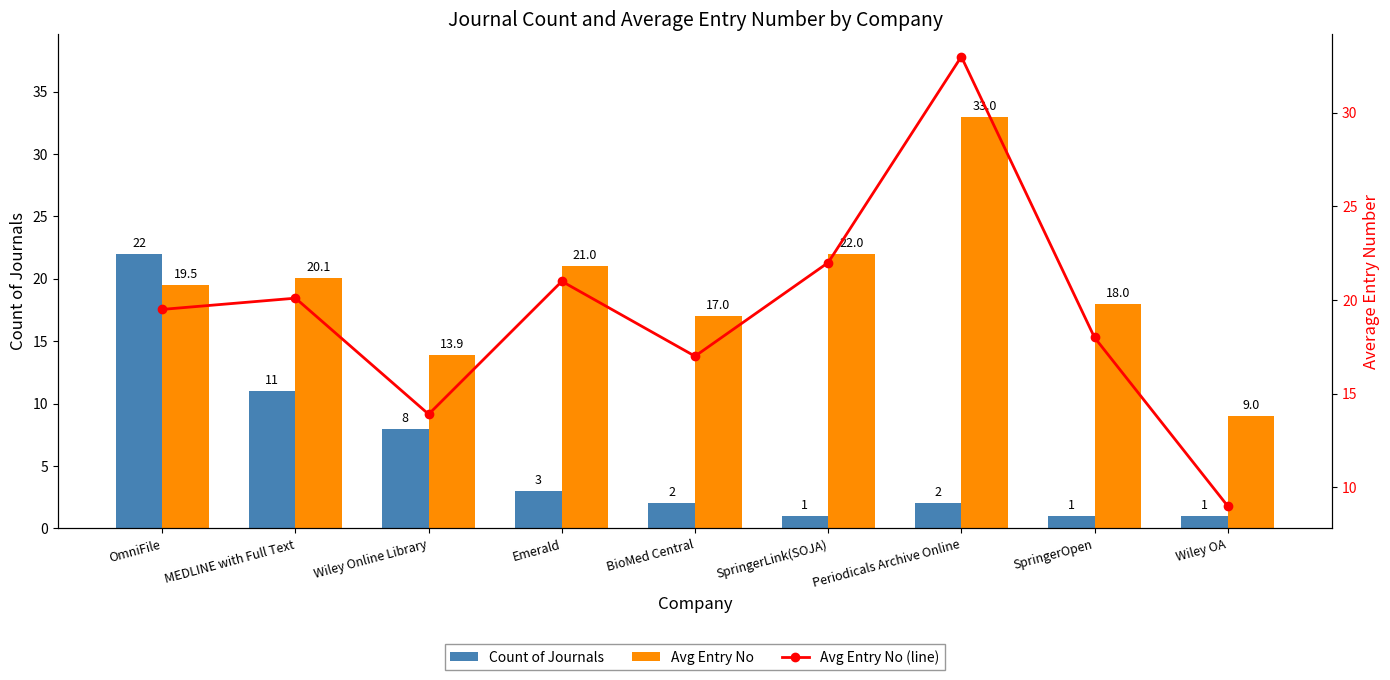

Is the value of Avg Entry No at Wiley Online Library greater than the value of Avg Entry No (line) at SpringerLink(SOJA)?

No